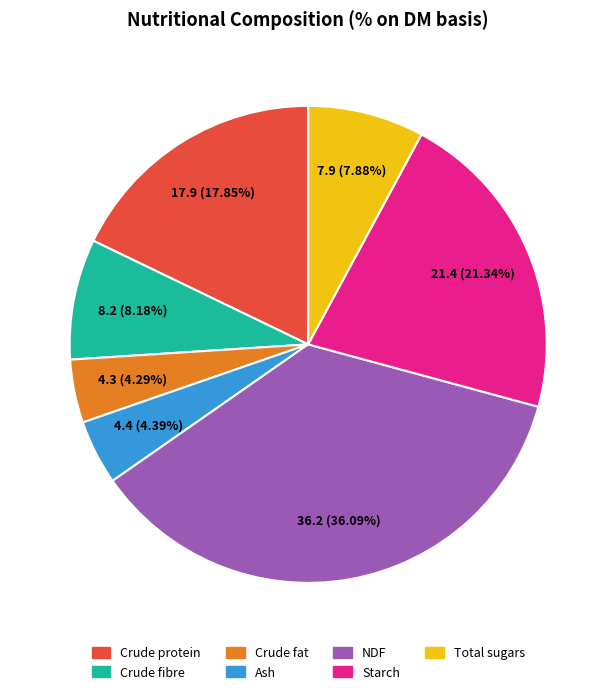

Which has a higher value, NDF or Ash?

NDF